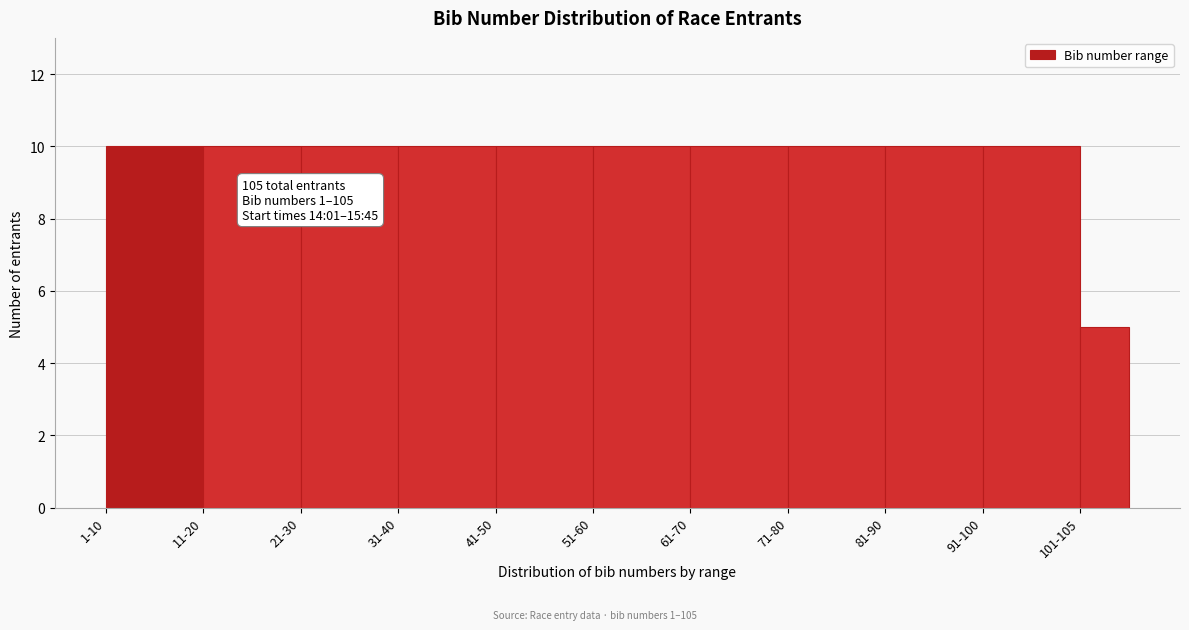

Reading right to left, what are all the values shown in this chart?

5	10	10	10	10	10	10	10	10	10	10